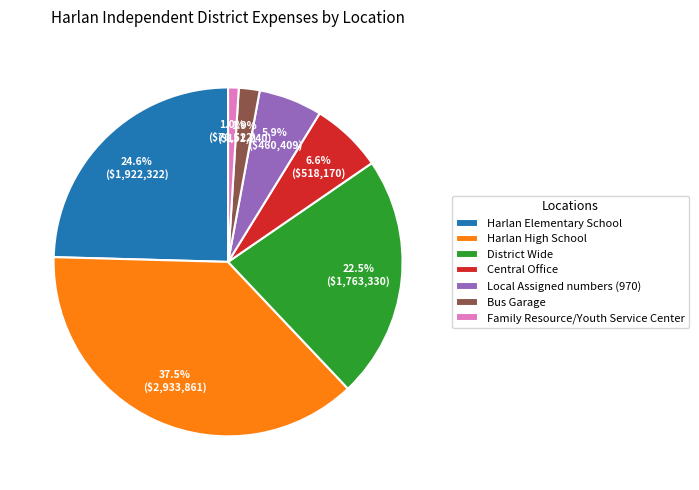

The Family Resource/Youth Service Center slice represents 1% of the pie. True or false?

True